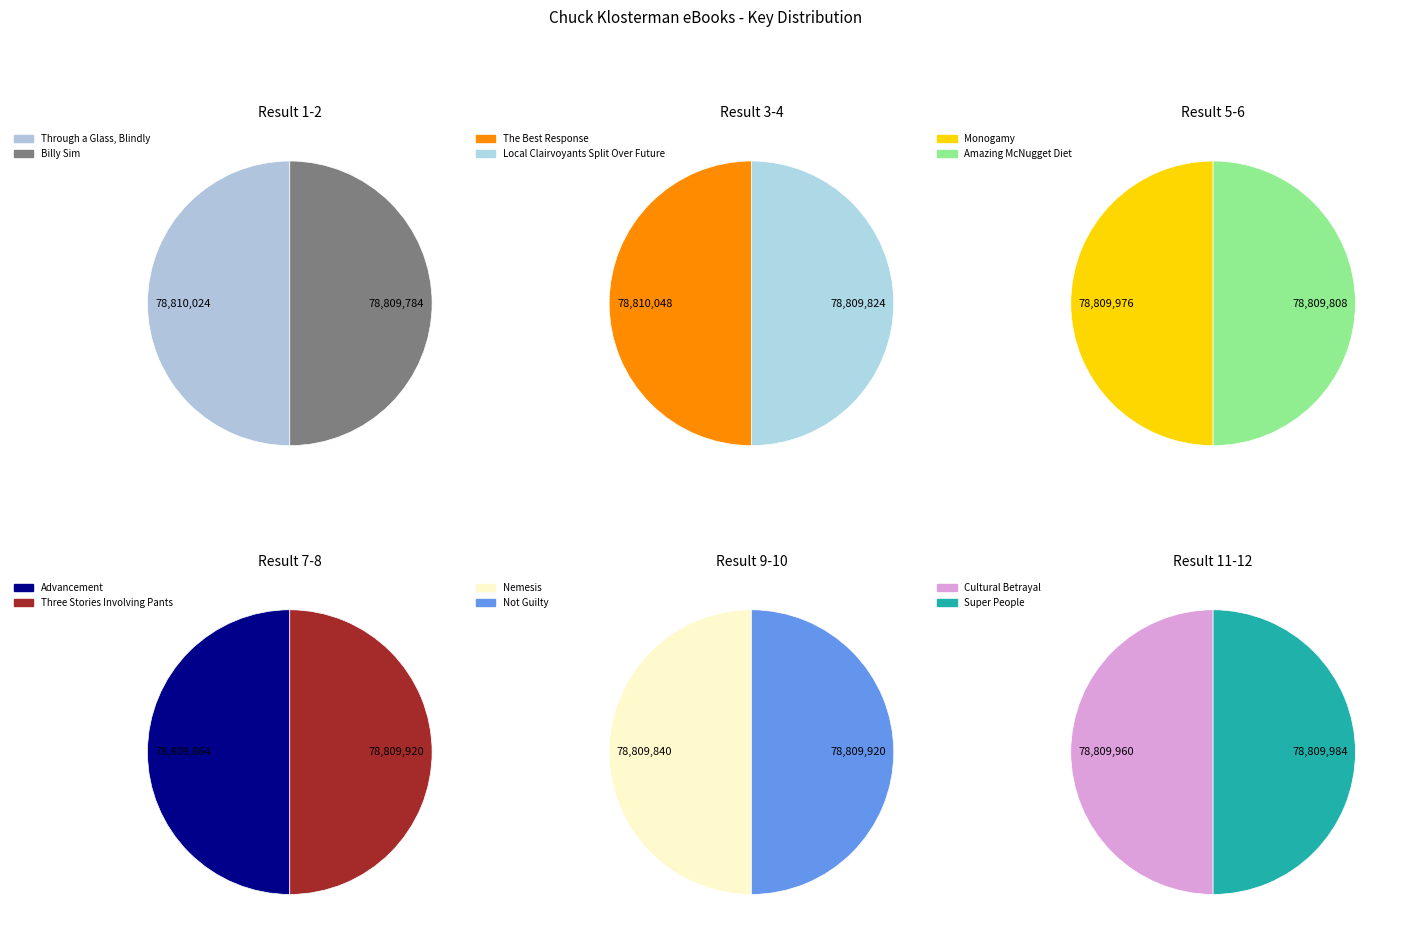

To the nearest percent, what portion does Three Stories Involving Pants represent?

8%